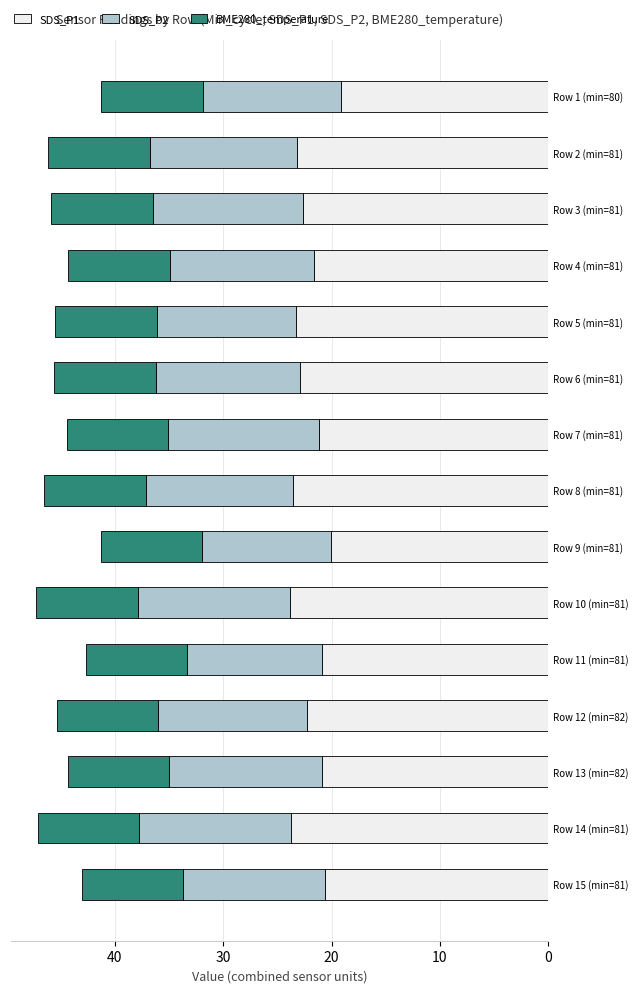

What is the total value across all series at Row 10 (min=81)?

47.3